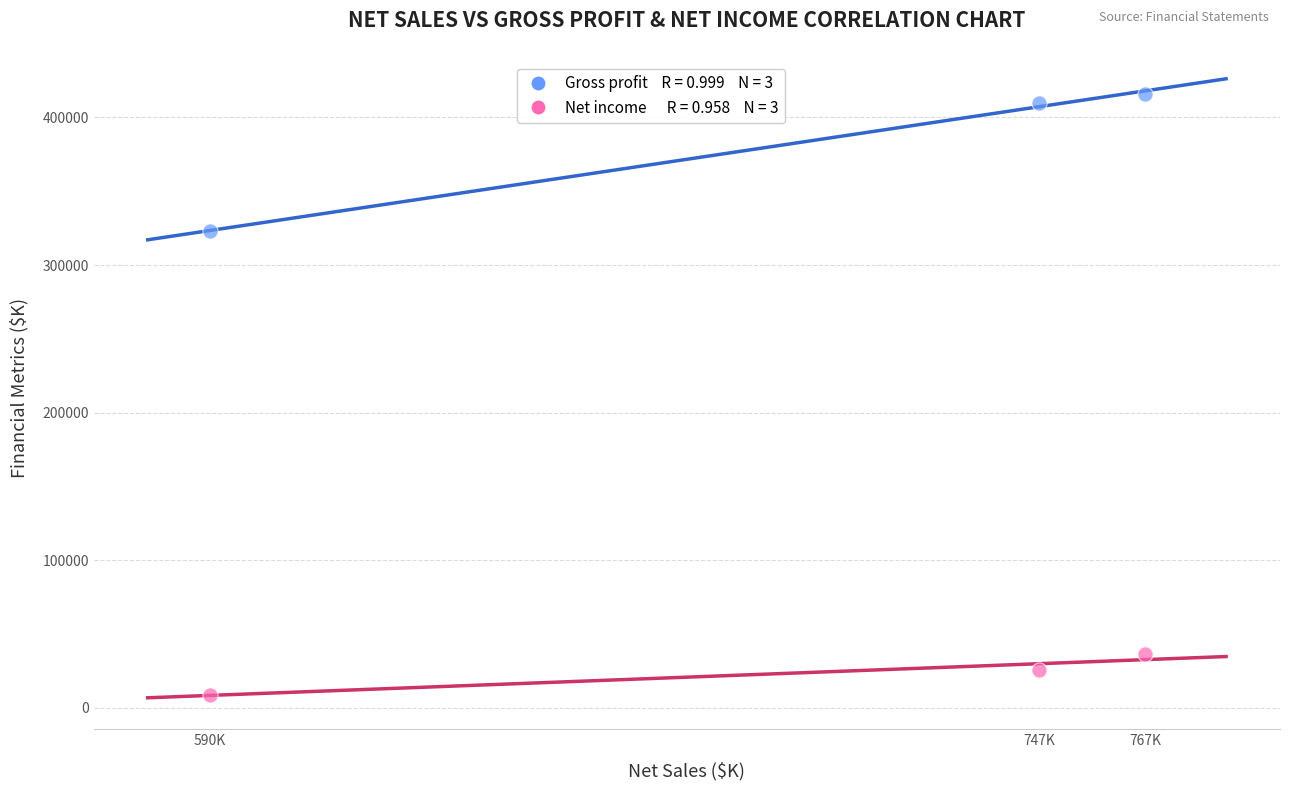

Across all data points, what is the average X value?

701102